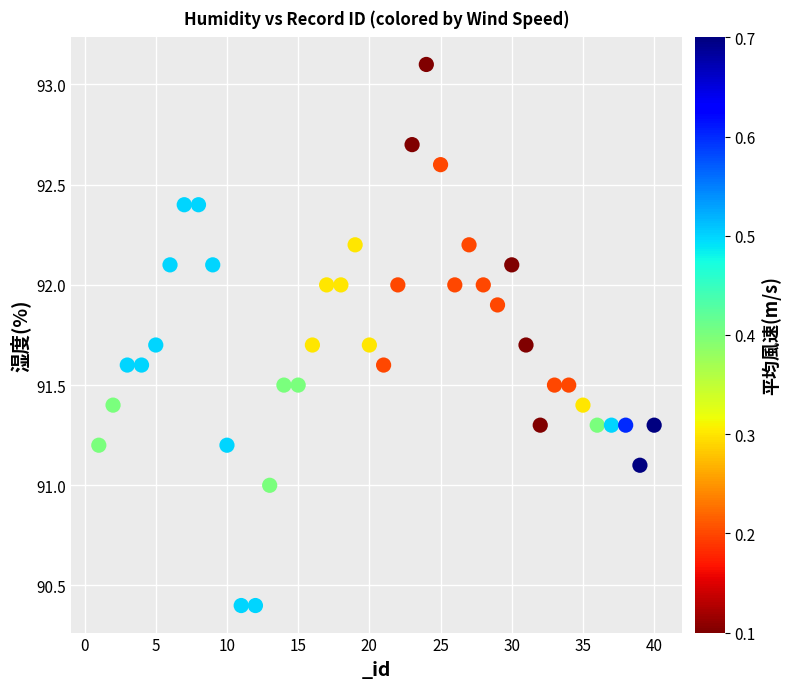

What is the range of X values (max minus min)?

39.0